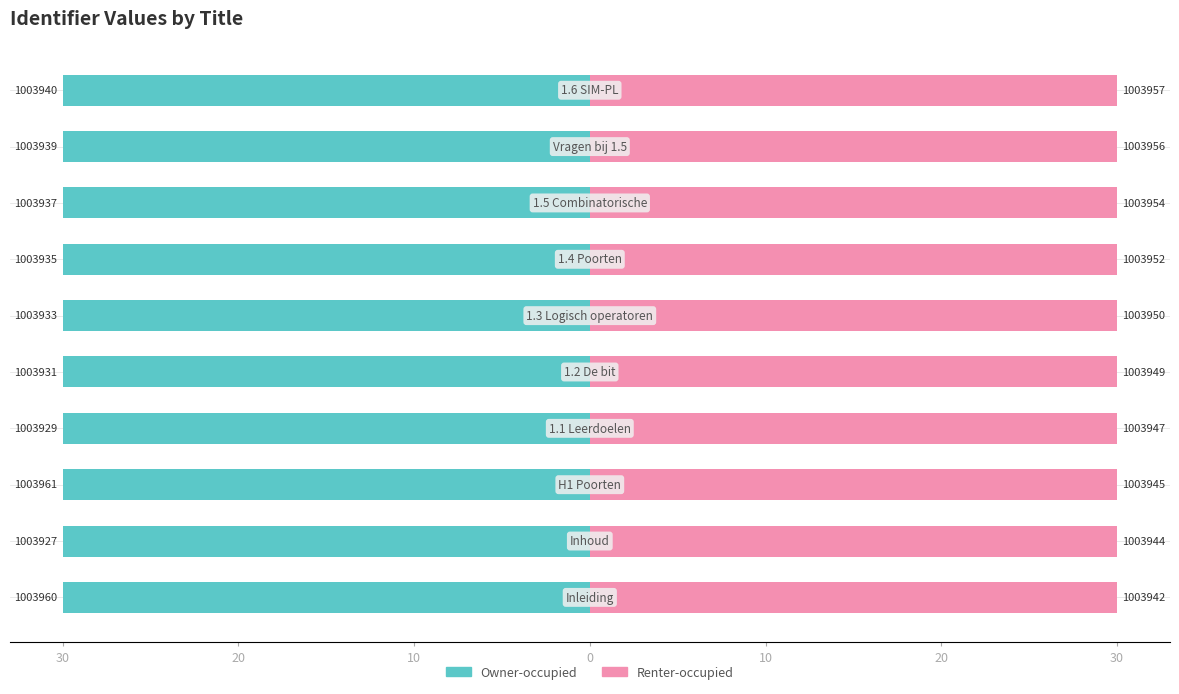

Which series has the largest range (max minus min)?

Owner-occupied